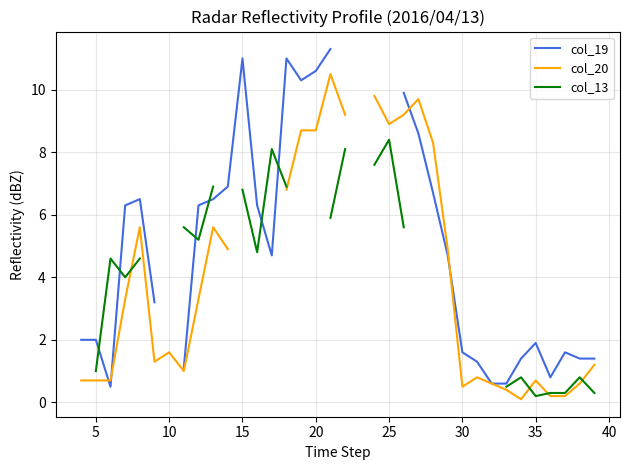

True or false: col_19 and col_20 intersect in this chart.

True